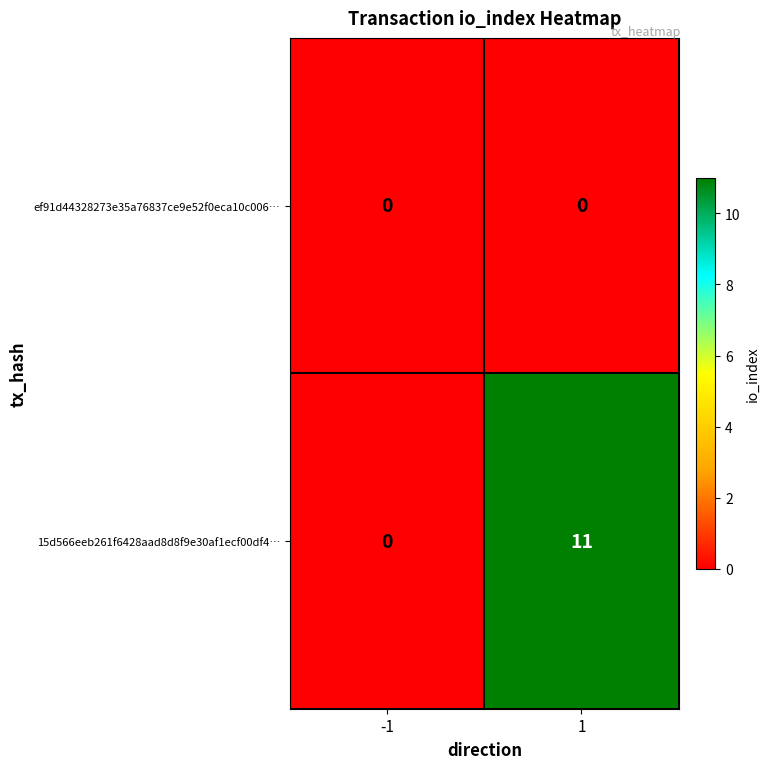

What is the maximum value shown in the chart?

11